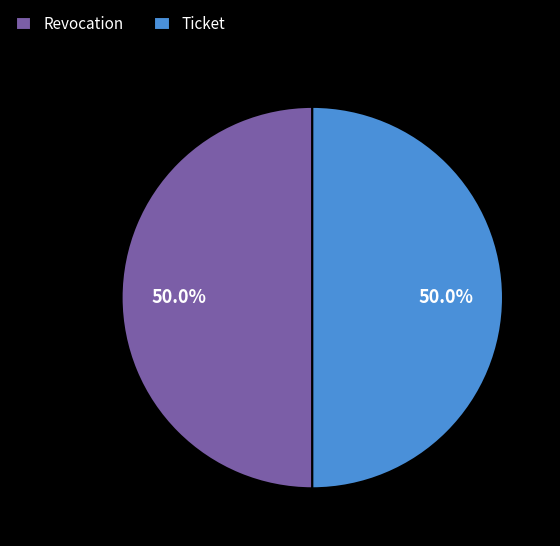

Count the number of slices in the pie.

2